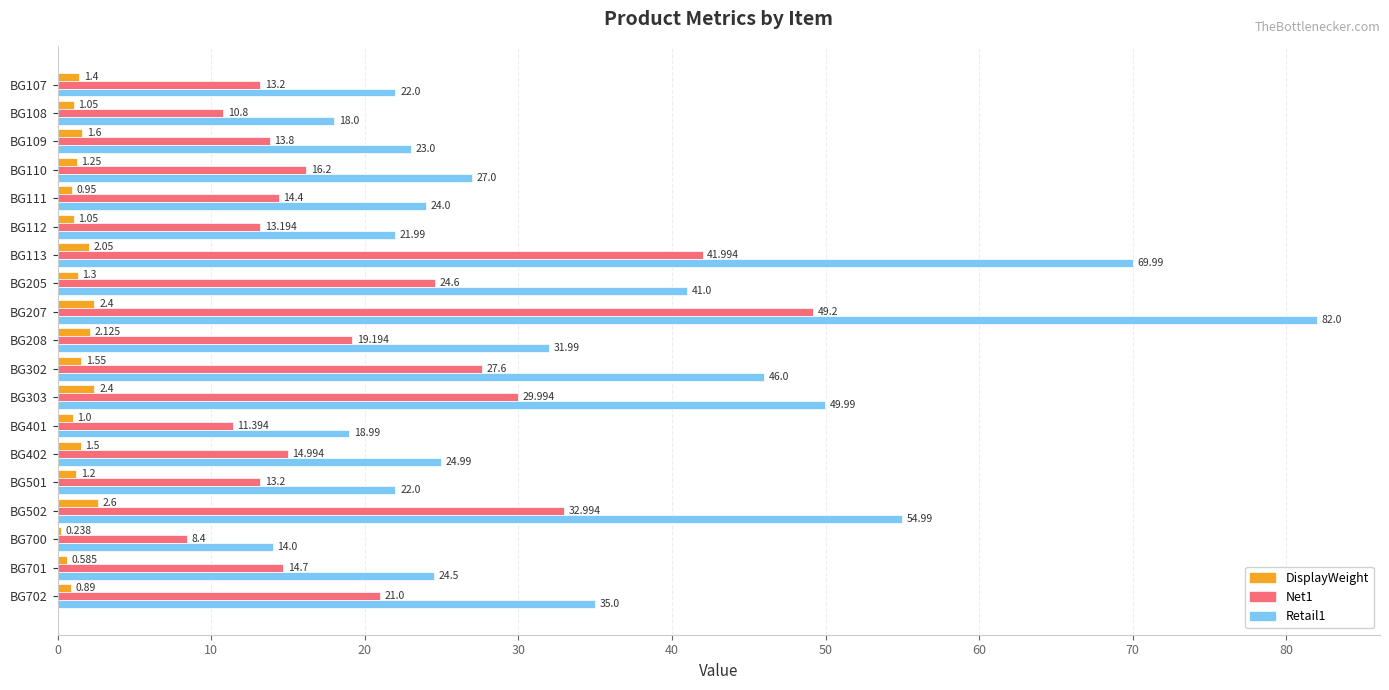

Reading left to right, transcribe all the data shown in this chart.

DisplayWeight: 1.4	1.1	1.6	1.2	0.9	1.1	2.0	1.3	2.4	2.1	1.6	2.4	1.0	1.5	1.2	2.6	0.2	0.6	0.9
Net1: 13.2	10.8	13.8	16.2	14.4	13.2	42.0	24.6	49.2	19.2	27.6	30.0	11.4	15.0	13.2	33.0	8.4	14.7	21.0
Retail1: 22.0	18.0	23.0	27.0	24.0	22.0	70.0	41.0	82.0	32.0	46.0	50.0	19.0	25.0	22.0	55.0	14.0	24.5	35.0